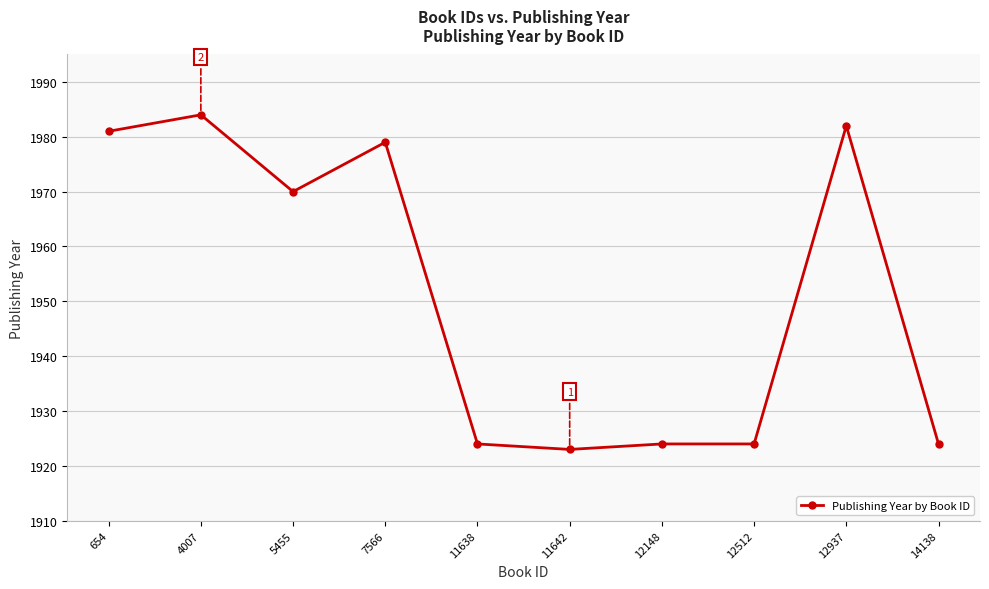

Where is the first local maximum?

4007